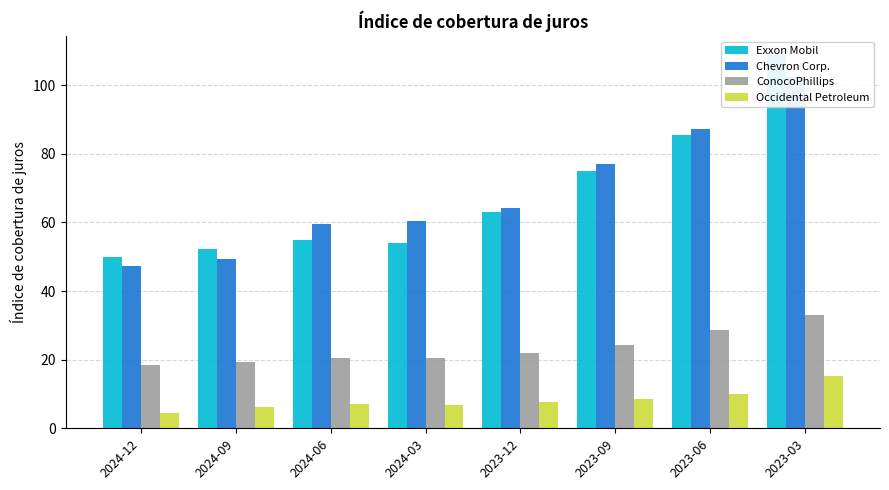

How many data points in Chevron Corp. are less than 64?

4